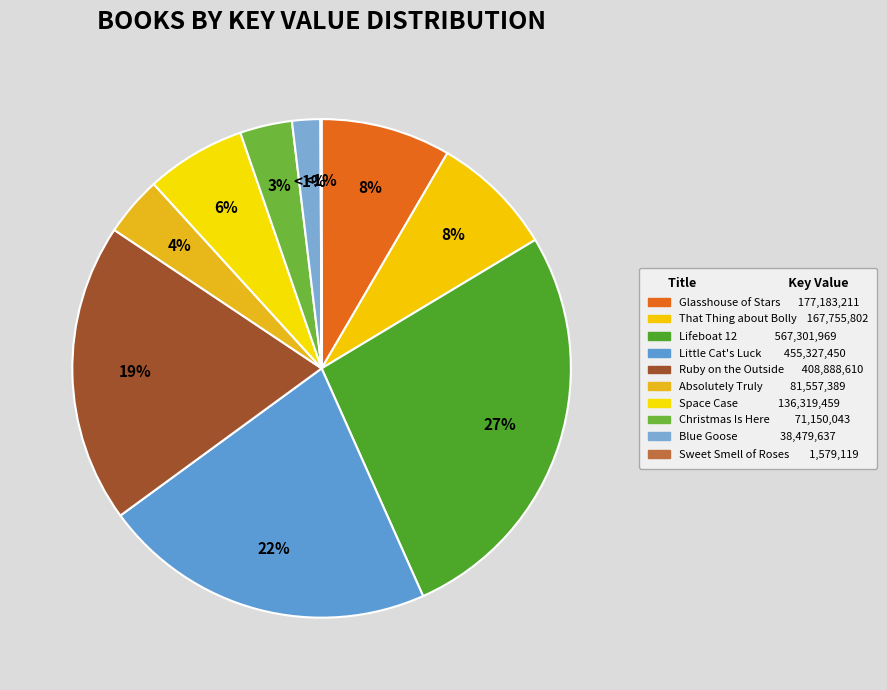

Which slice is the smallest?

Sweet Smell of Roses